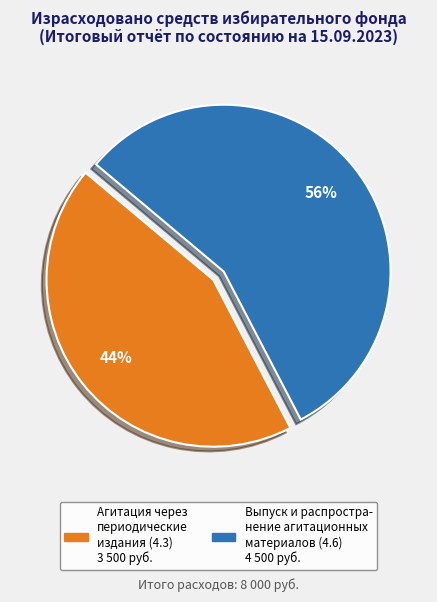

To the nearest percent, what is the average slice percentage?

50%